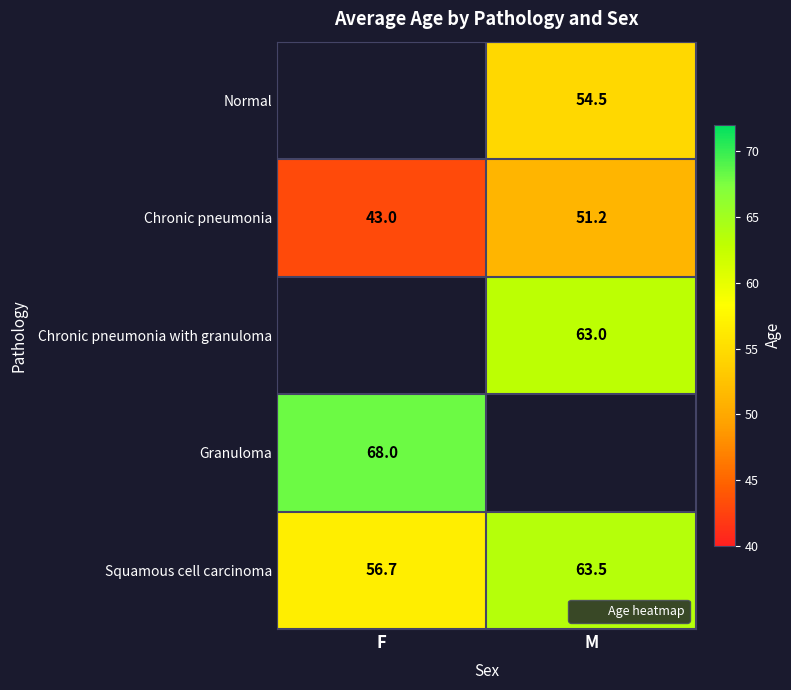

How many categories are shown in the chart?

2